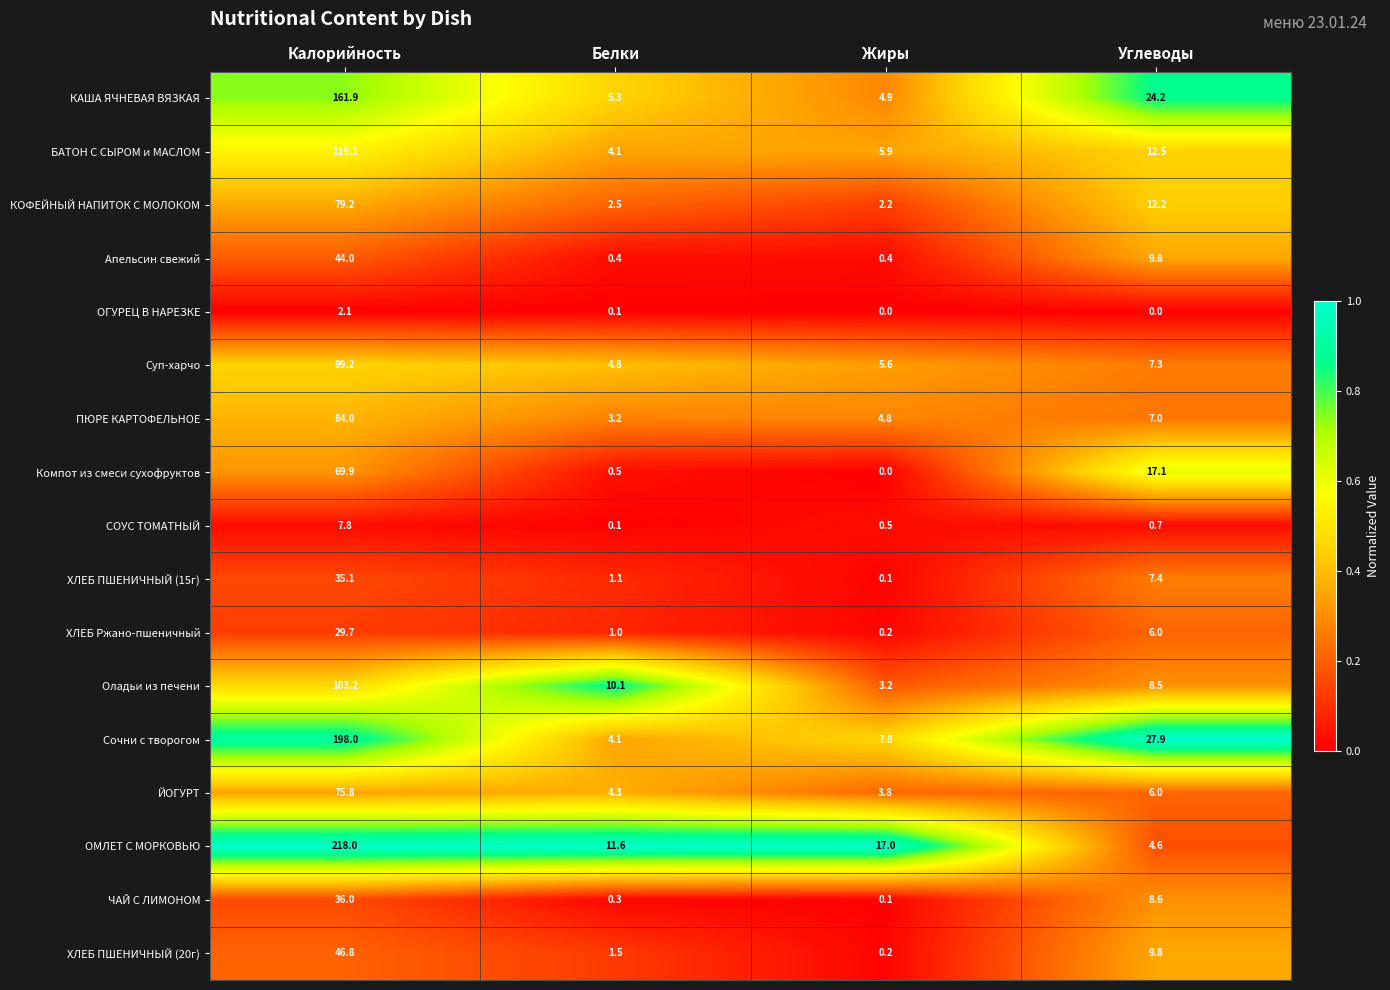

What is the difference between the ХЛЕБ Ржано-пшеничный values at Калорийность and Жиры?

29.5